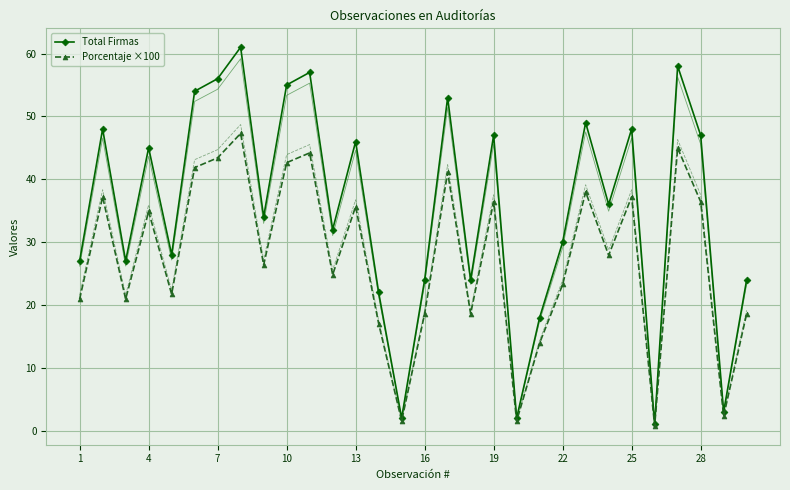

True or false: Porcentaje ×100 has more than 2 interior local peaks.

True